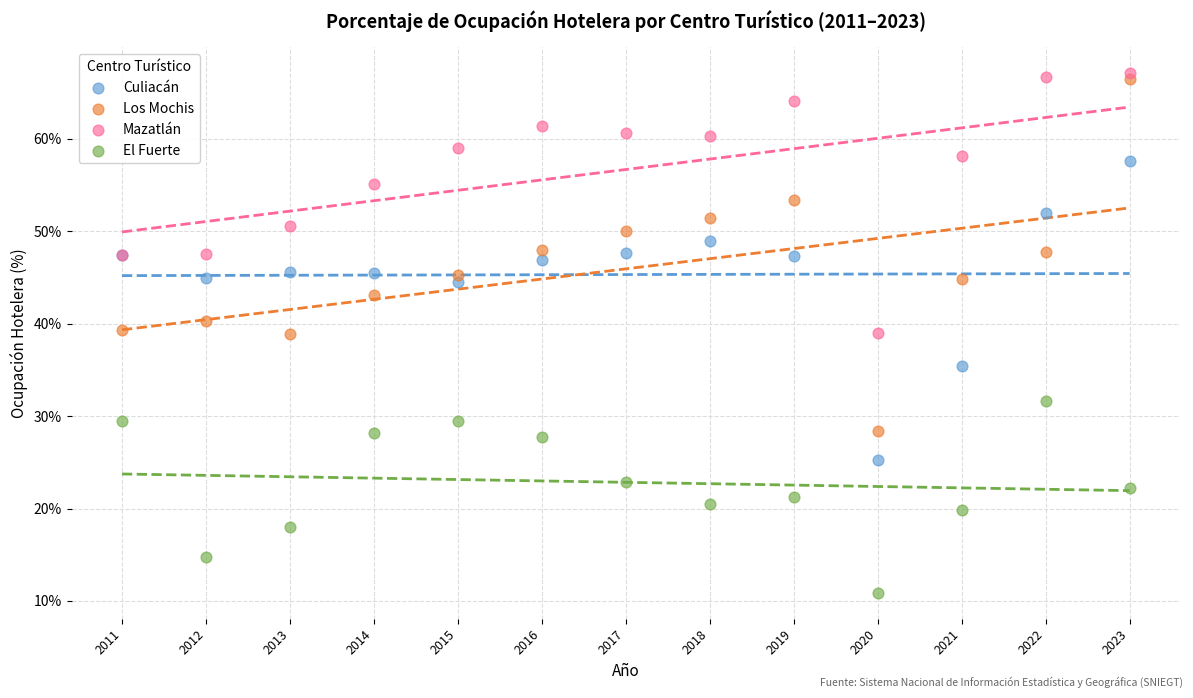

In the Culiacán series, what Y value is closest to 41?

44.6